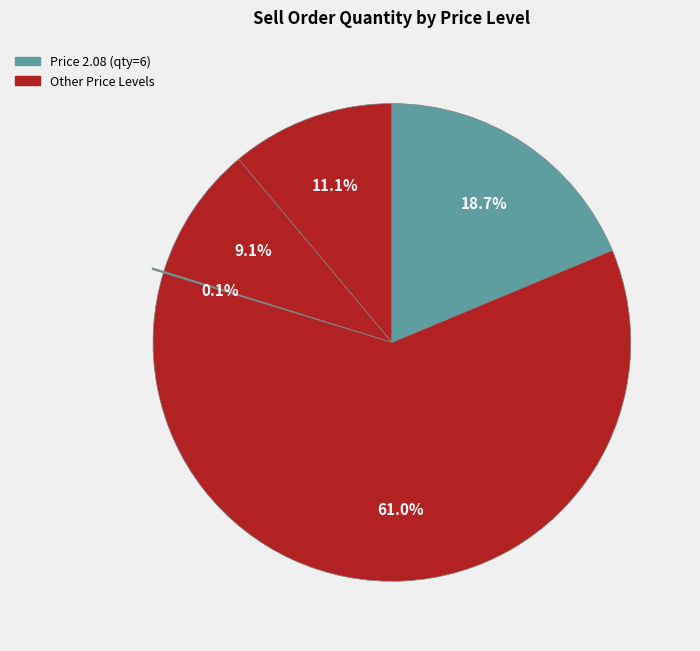

How many slices are in this pie chart?

5